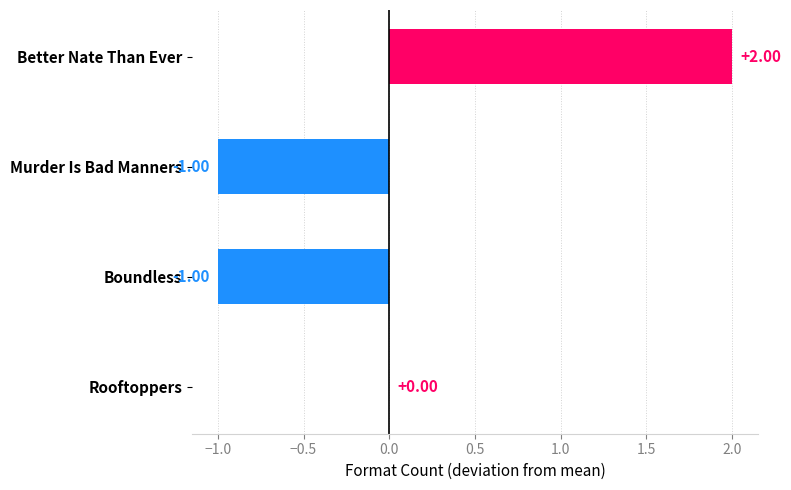

Does the chart contain stacked bars?

No